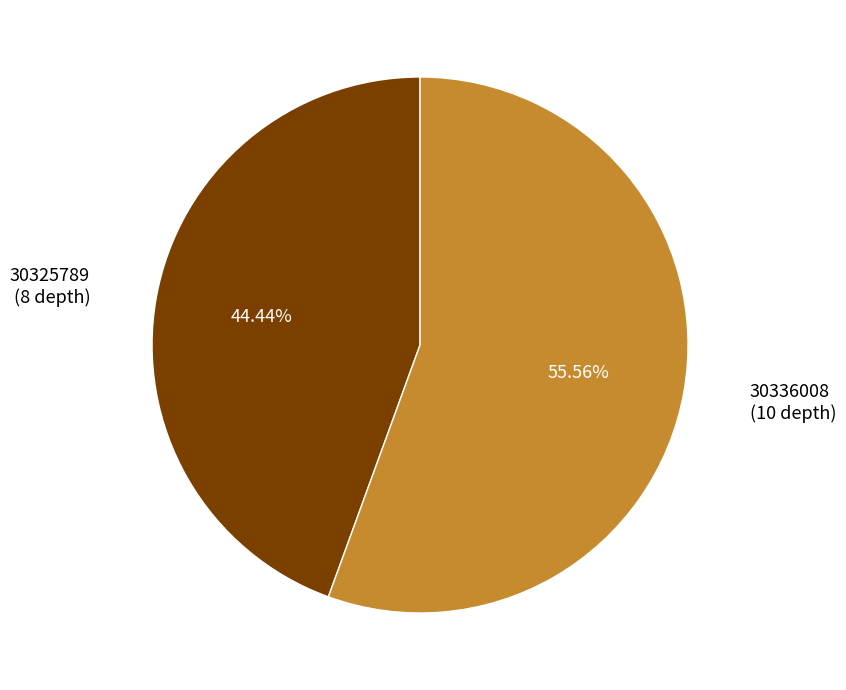

How much of the chart is everything except 30325789?

55.6%